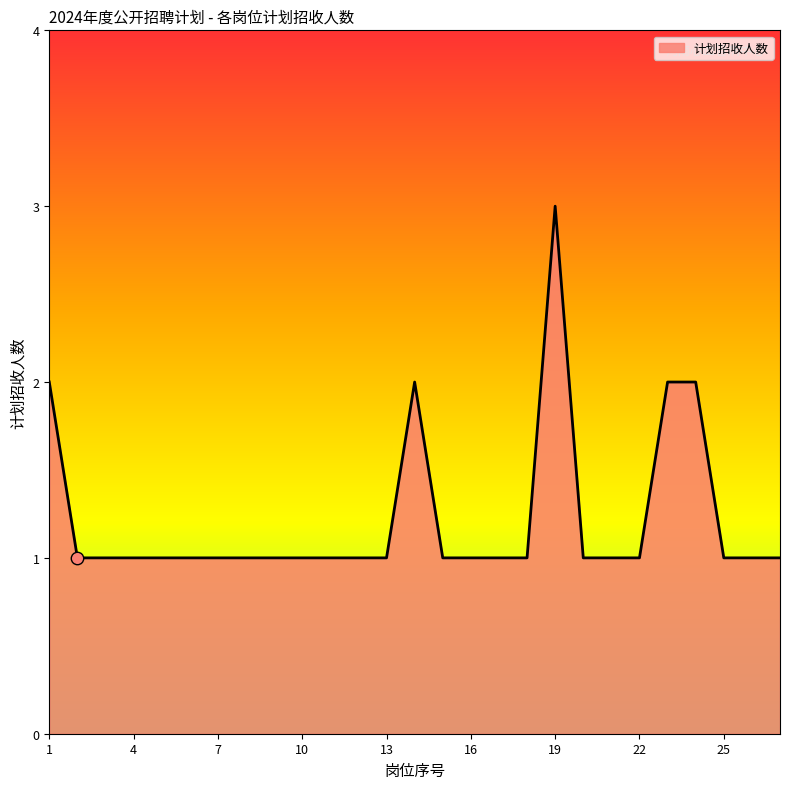

What is the greatest value displayed?

3